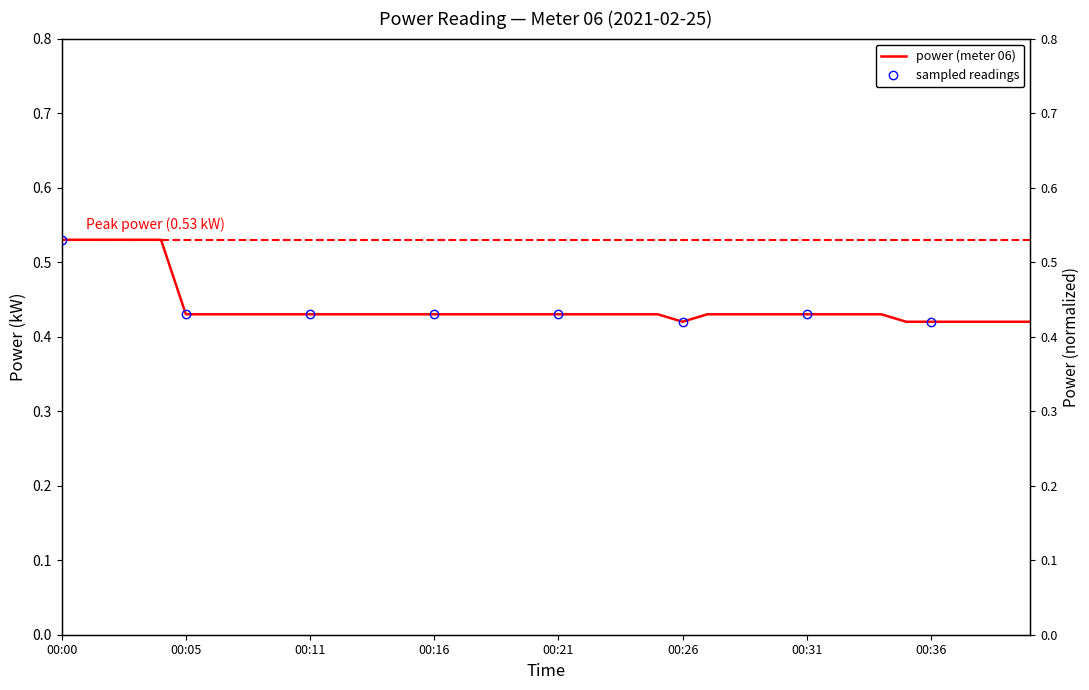

How many lines are shown in the chart?

1